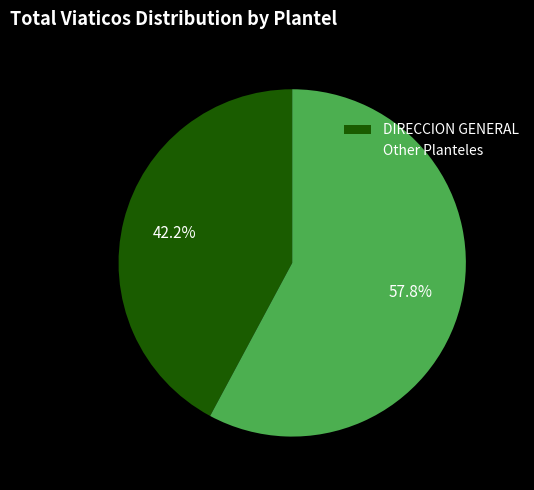

Between Other Planteles and DIRECCION GENERAL, which is larger?

Other Planteles